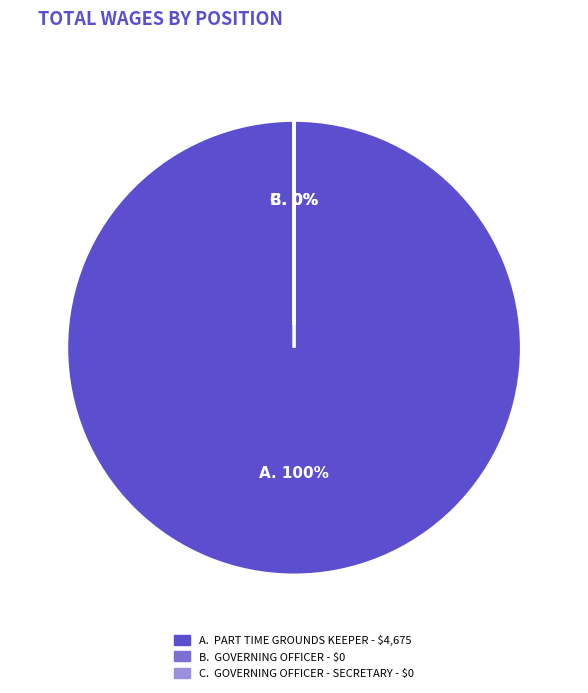

Combined, do Governing Officer - Secretary and Part Time Grounds Keeper account for over 50%?

Yes